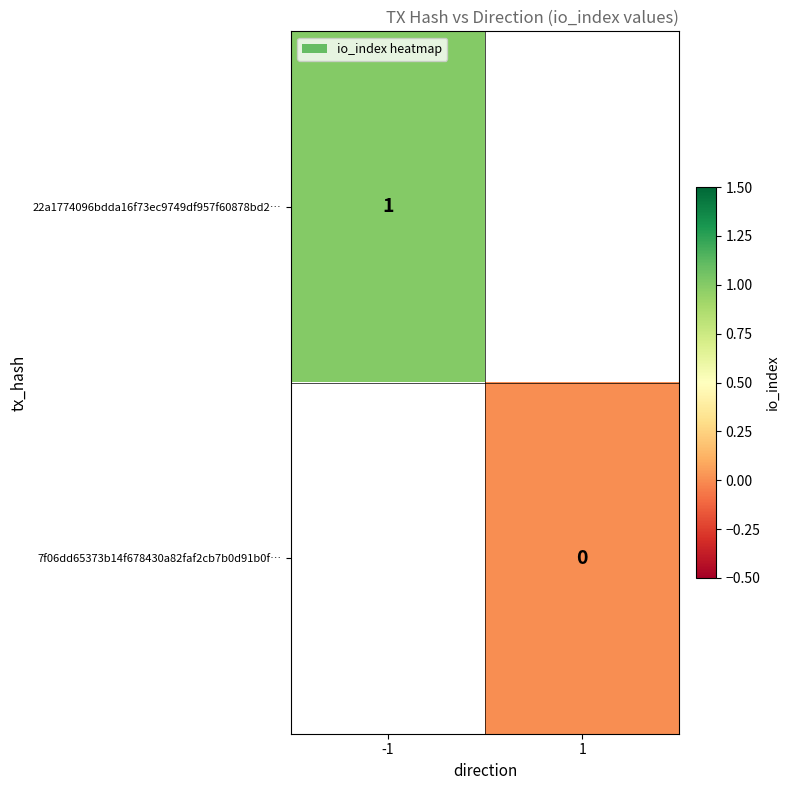

Which category has the lowest value across all series?

1